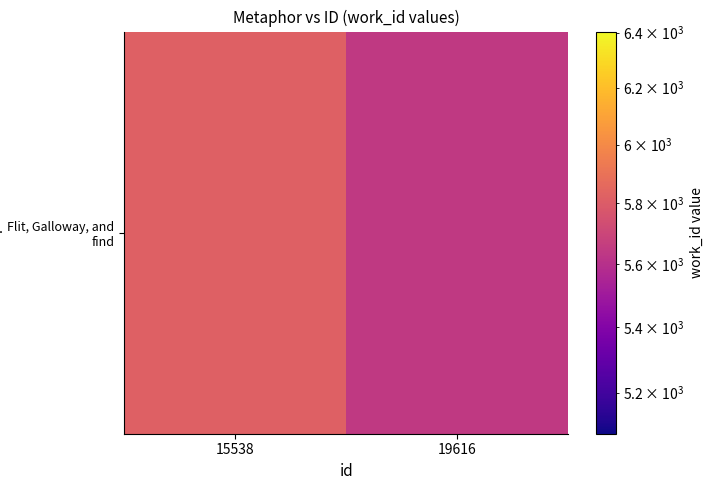

Where is the data nearest to the value 5732?

15538